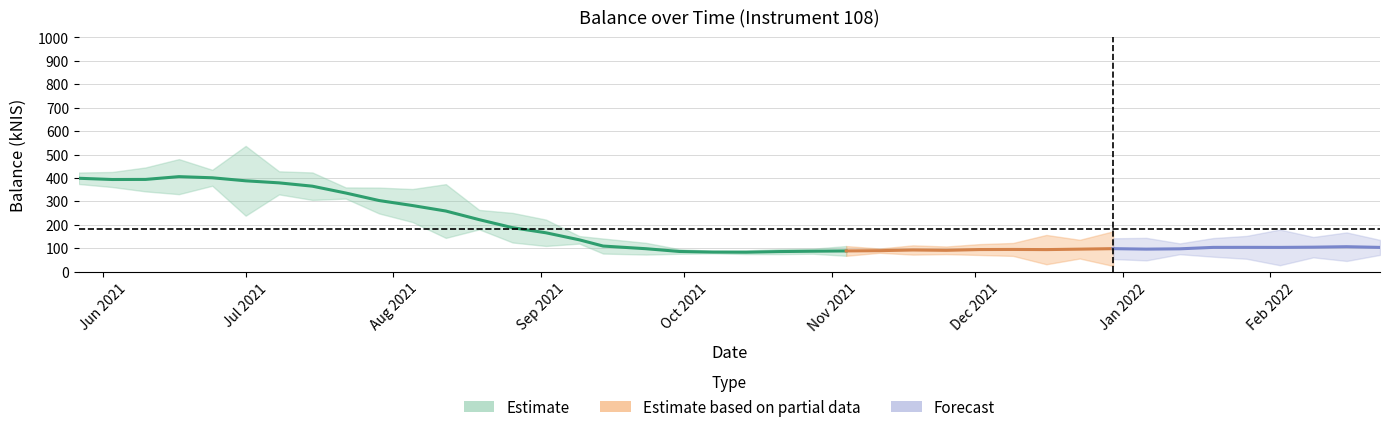

What is the sum of all values?

7291.2